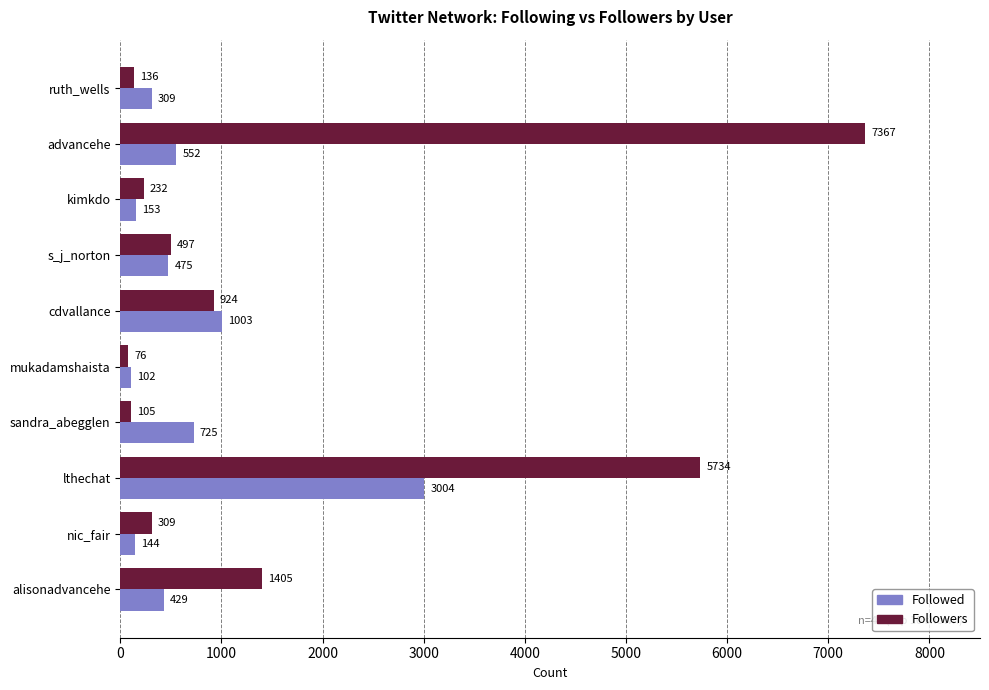

Count the number of categories in the chart.

10